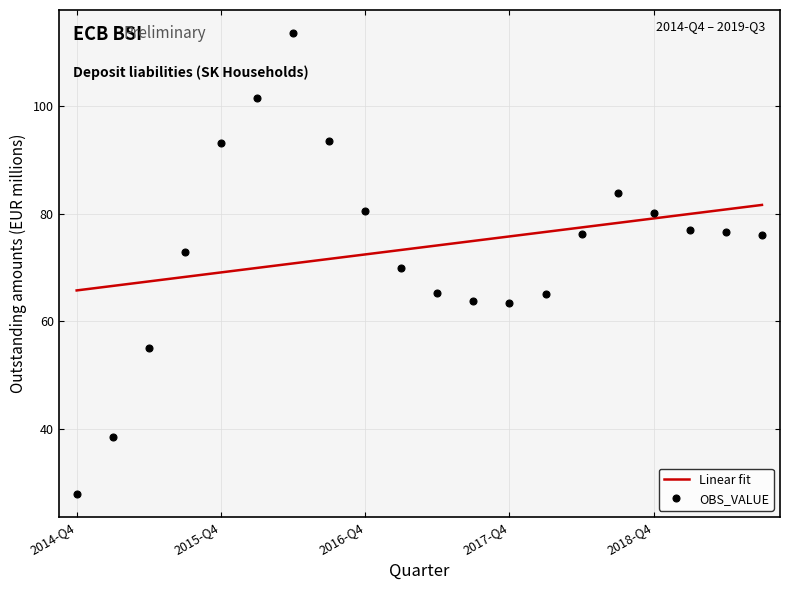

List the series in order of their peak value, highest first.

OBS_VALUE, Linear fit